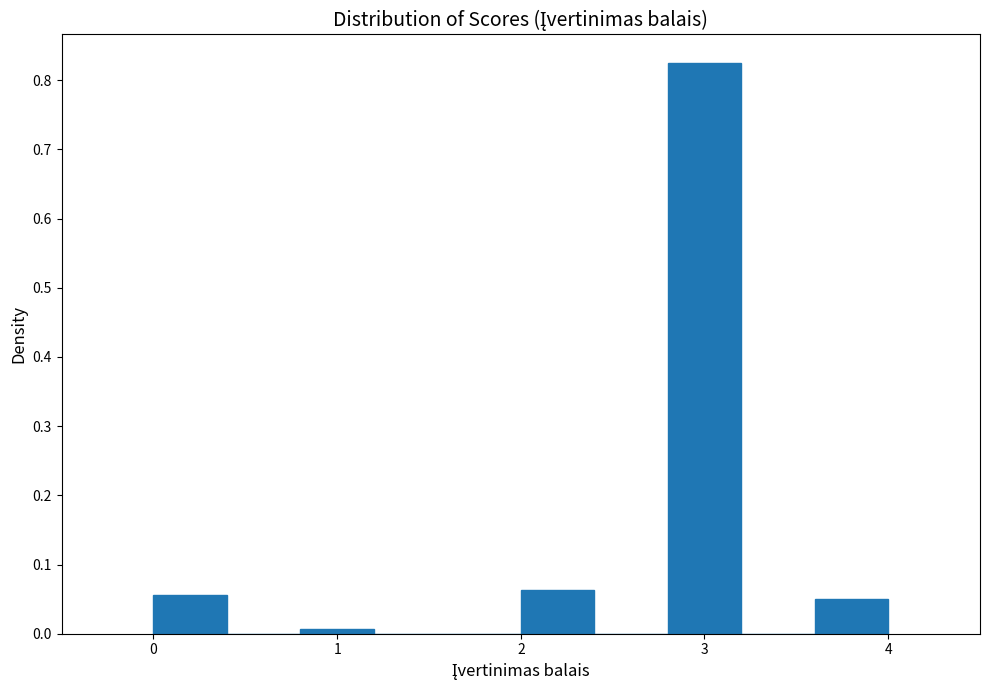

What is the height of the bar covering 3.6 to 4.0 on the x-axis? The values are not printed on the chart, so give them approximately, as read against the axis.

0.05